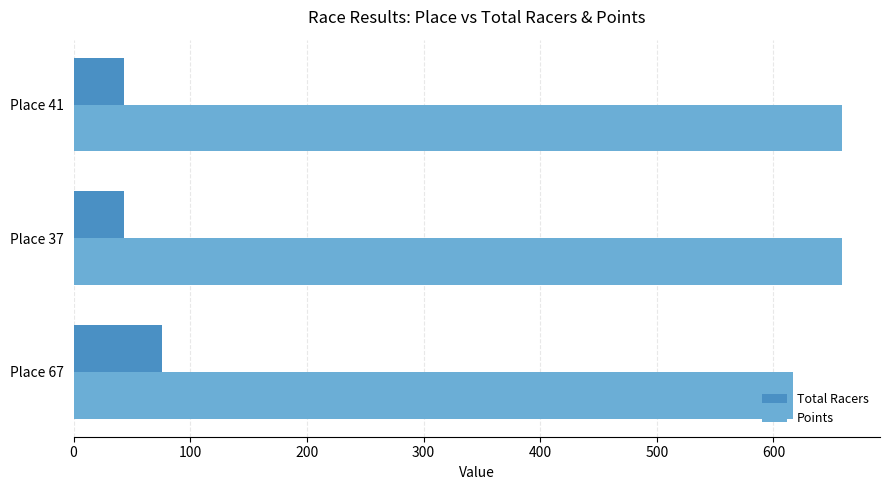

What is the difference between the second highest and minimum values in the Points series?

41.4